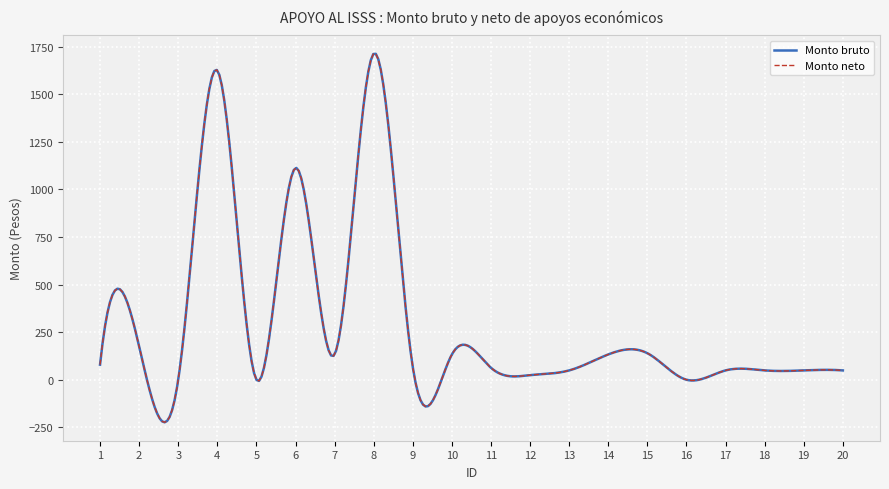

Does the chart have visible grid lines?

Yes